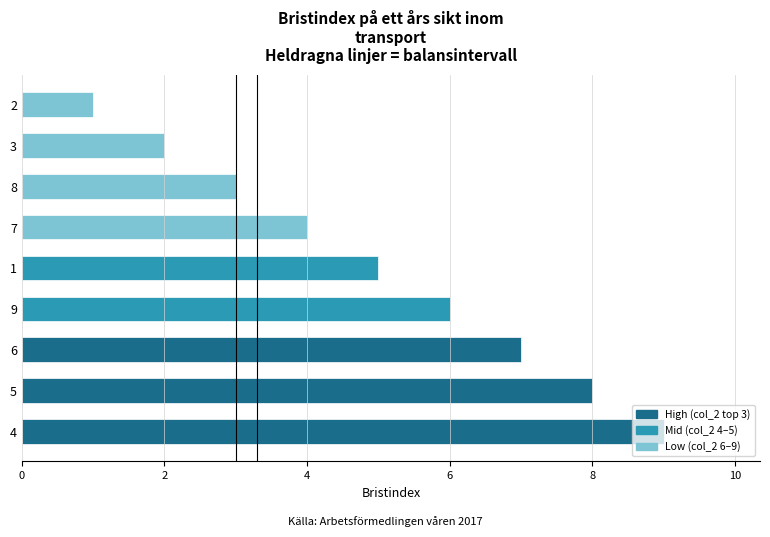

What is the difference between the maximum and minimum values?

8